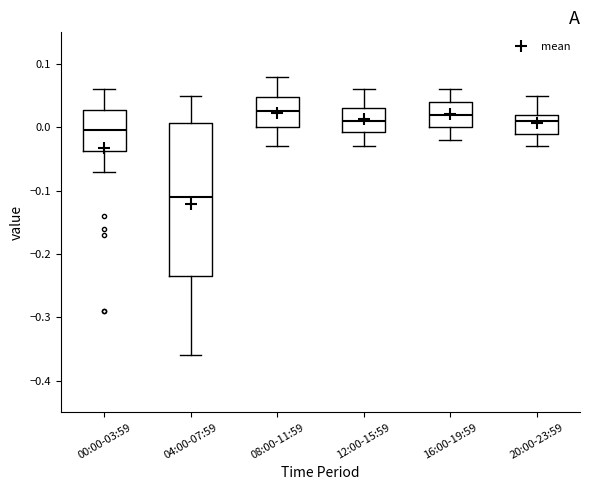

Reading left to right, read every box against the y-axis: the position of its median line, the range the box covers, and the ends of its whiskers. The values are not printed on the chart, so give them approximately, as read against the axis.

00:00-03:59: median 0.00, box -0.04 to 0.03, whiskers -0.07 to 0.06
04:00-07:59: median -0.11, box -0.23 to 0.01, whiskers -0.36 to 0.05
08:00-11:59: median 0.03, box 0.00 to 0.05, whiskers -0.03 to 0.08
12:00-15:59: median 0.01, box -0.01 to 0.03, whiskers -0.03 to 0.06
16:00-19:59: median 0.02, box 0.00 to 0.04, whiskers -0.02 to 0.06
20:00-23:59: median 0.01, box -0.01 to 0.02, whiskers -0.03 to 0.05